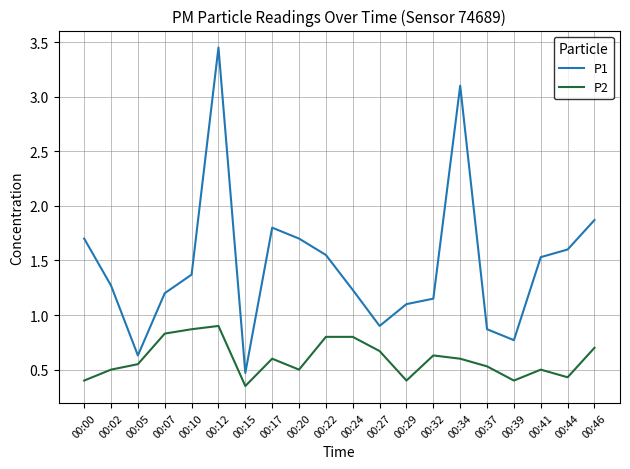

True or false: P1 and P2 cross at least once.

False